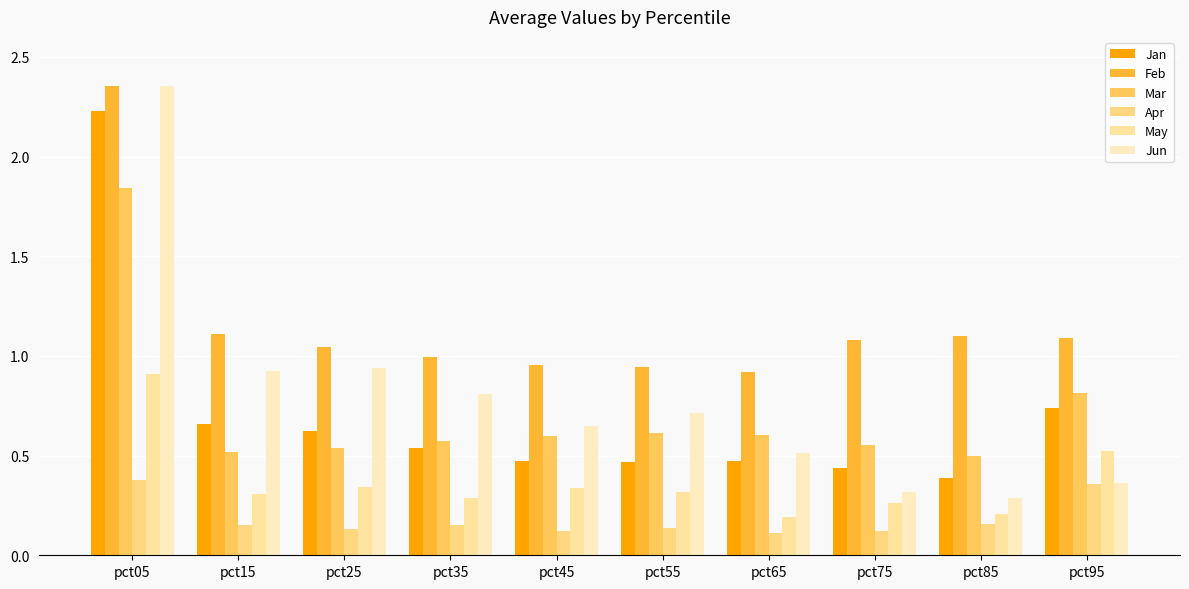

Rank the series at pct35 from lowest to highest value.

Apr, May, Jan, Mar, Jun, Feb